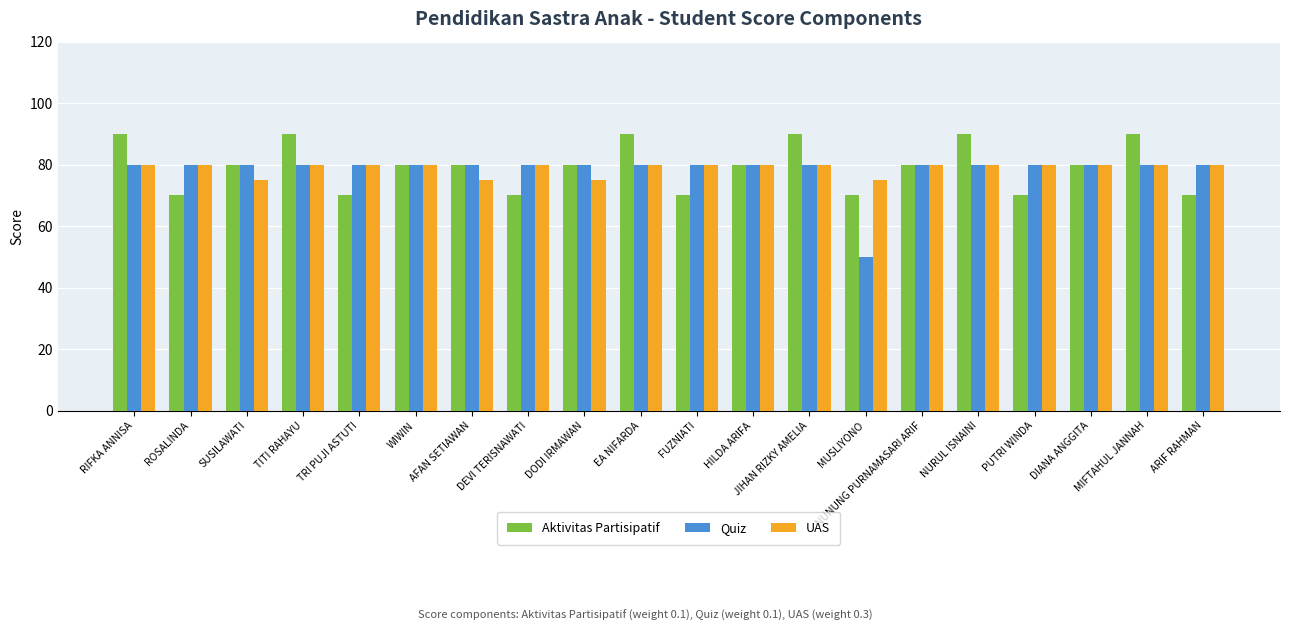

The value of UAS at WIWIN is 80. True or false?

True